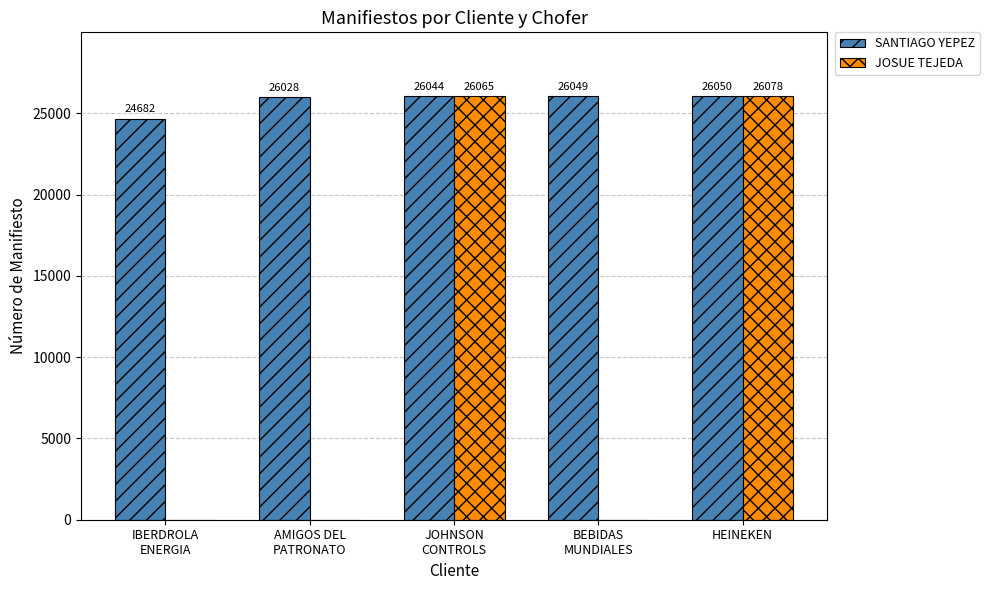

At which category is the sum across all series the highest?

HEINEKEN